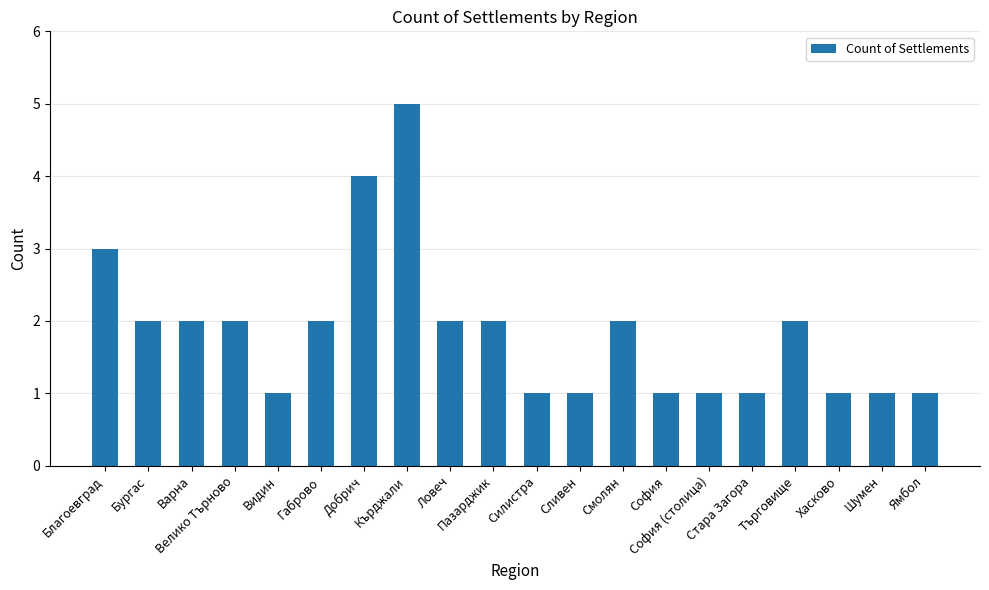

At which label does the data first exceed 2?

Благоевград